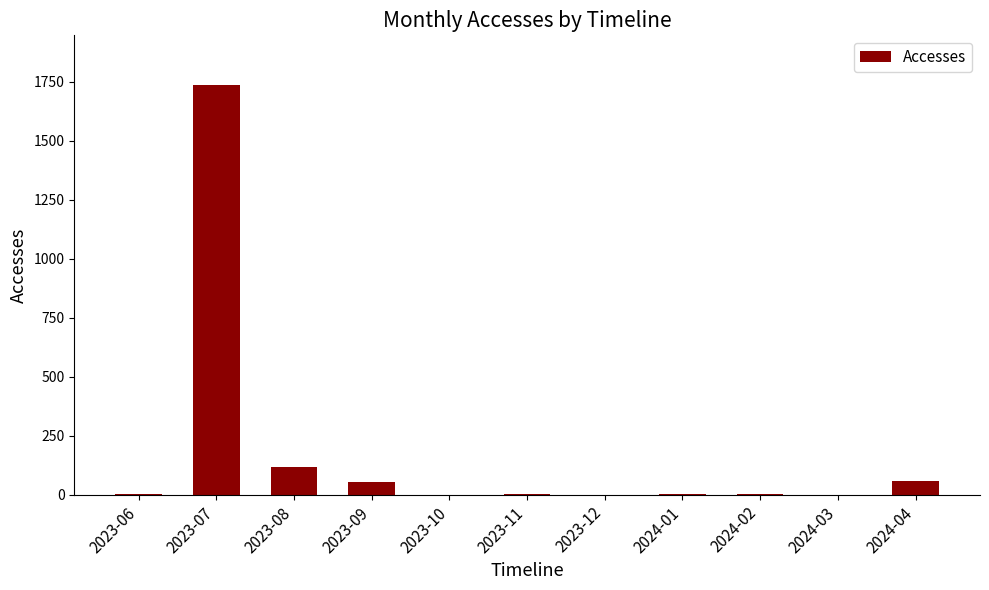

Which has a higher value, 2023-09 or 2023-07?

2023-07